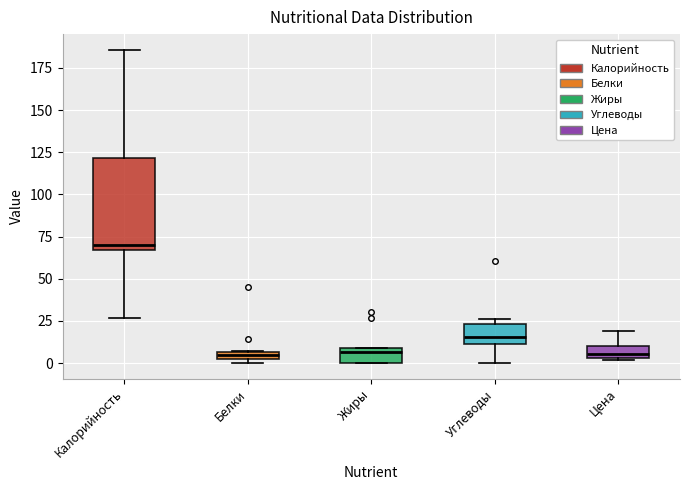

Which box is the tallest, from its lower edge to its upper edge?

Калорийность